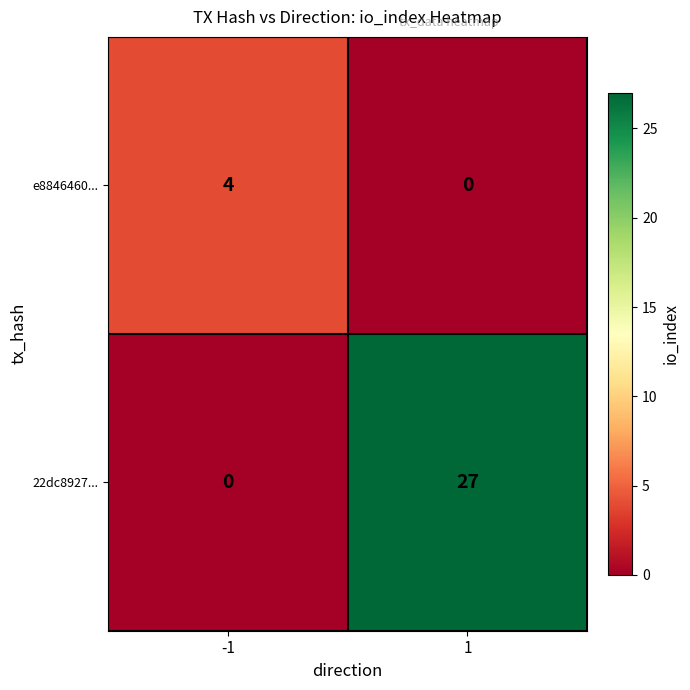

Which series changed the most between -1 and 1?

22dc8927...